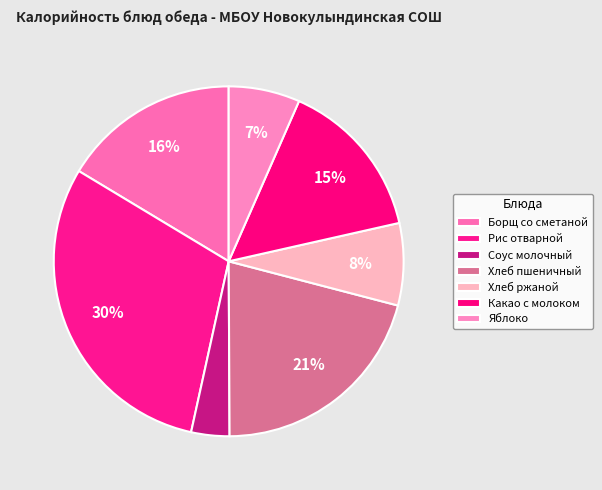

What percentage is the Хлеб пшеничный slice, to the nearest percent?

21%